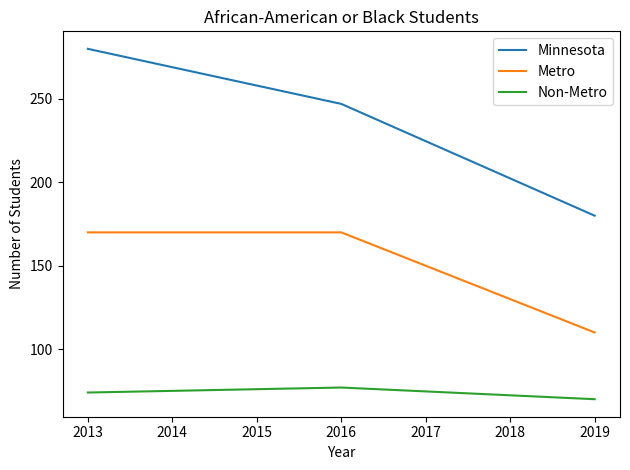

At which category is the sum across all series the highest?

2013